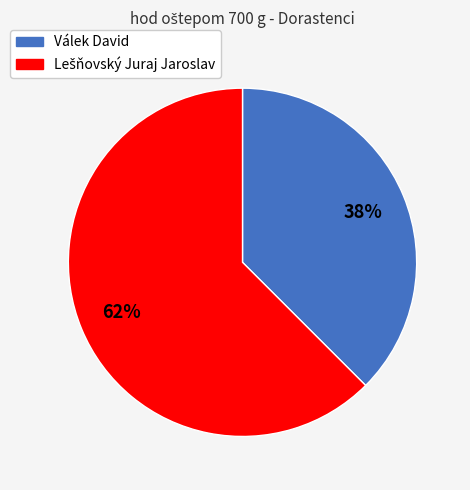

To the nearest percent, what is the average slice percentage?

50%